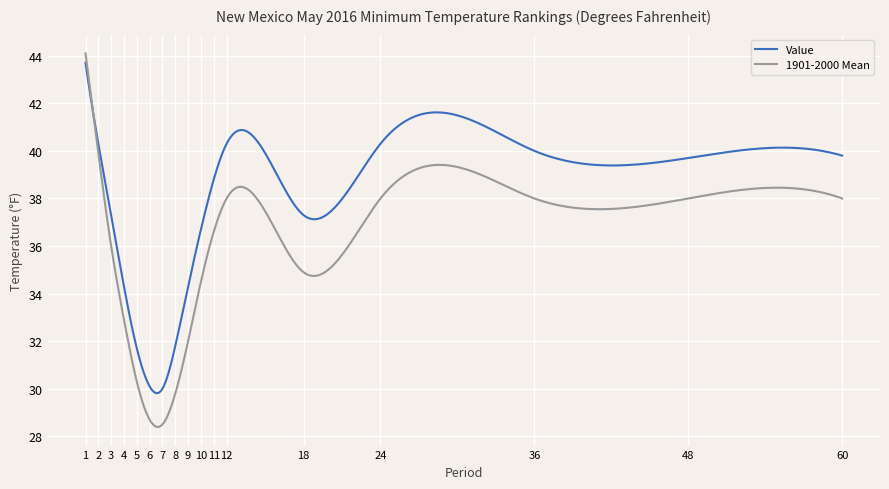

Which series has the widest spread of values?

1901-2000 Mean